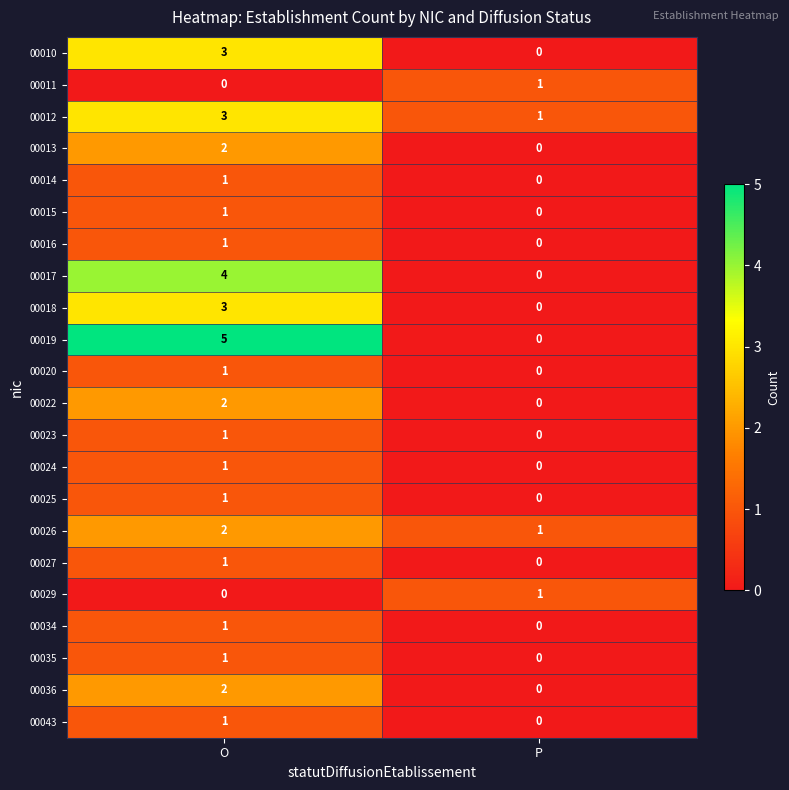

At which category is the sum across all series the highest?

O